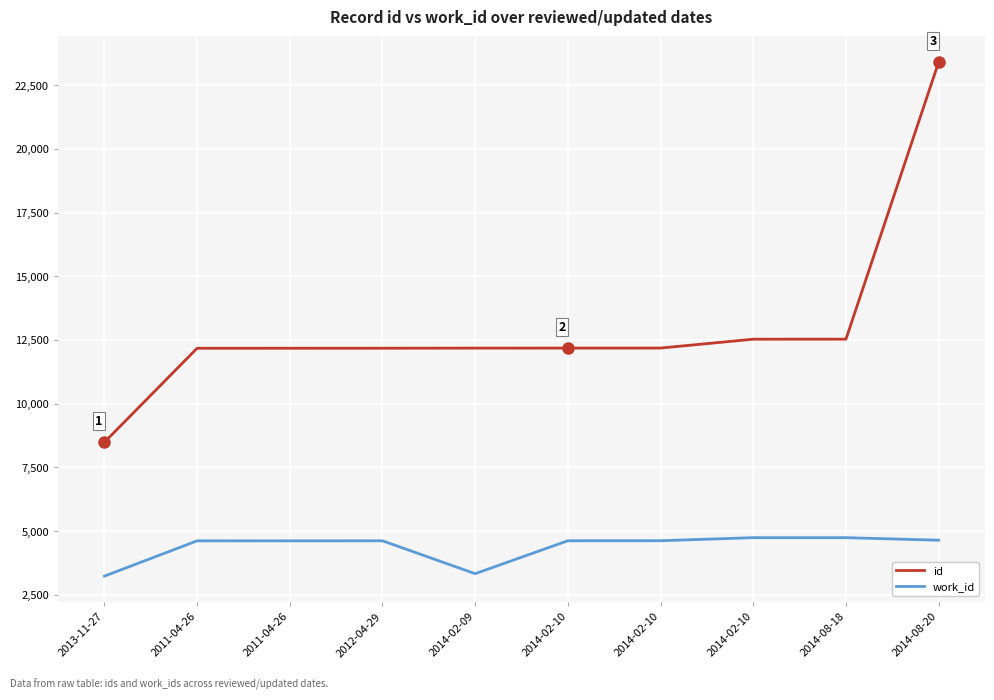

What are all the series names shown in the legend?

id, work_id